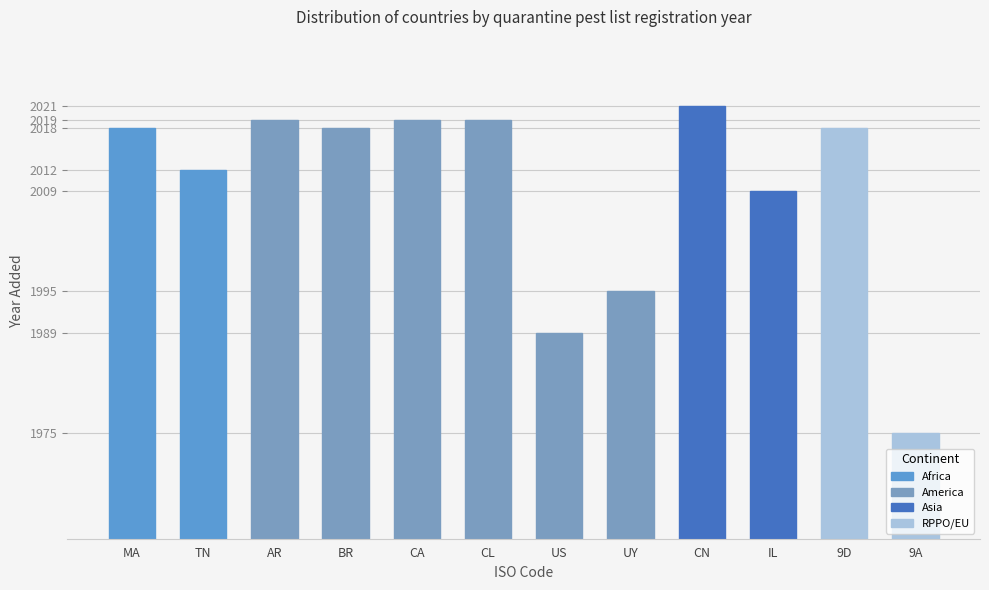

Where is the data nearest to the value 1998?

UY